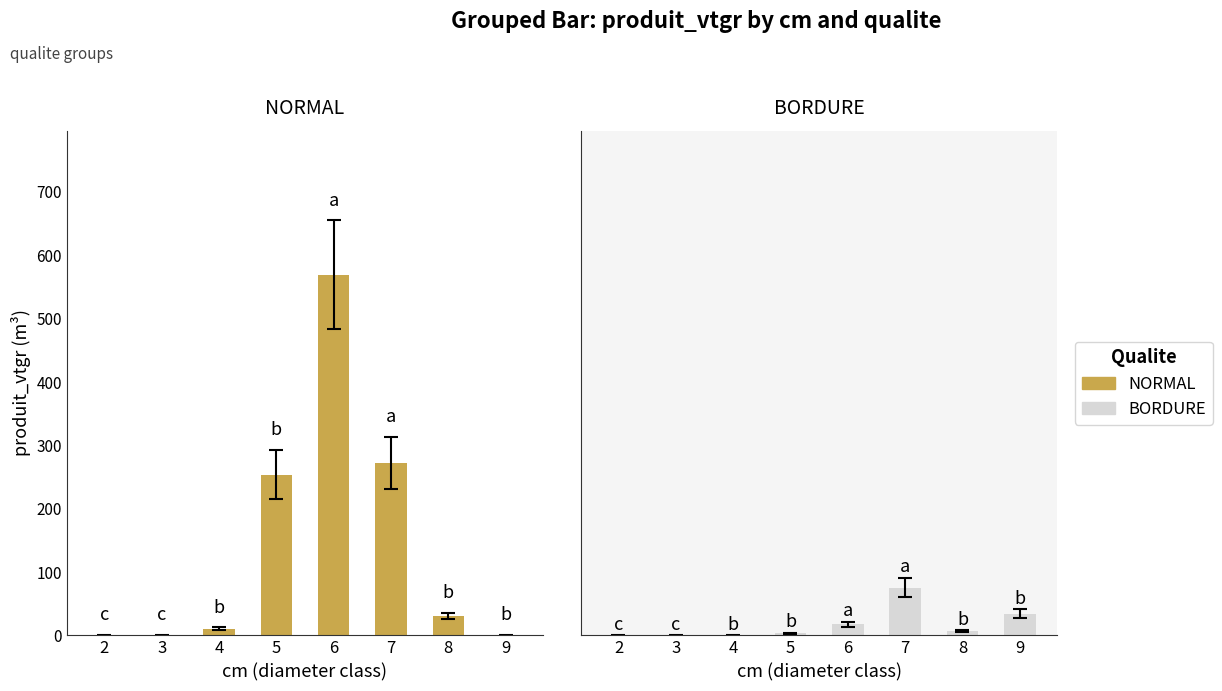

What is the highest value of the BORDURE series?

75.4